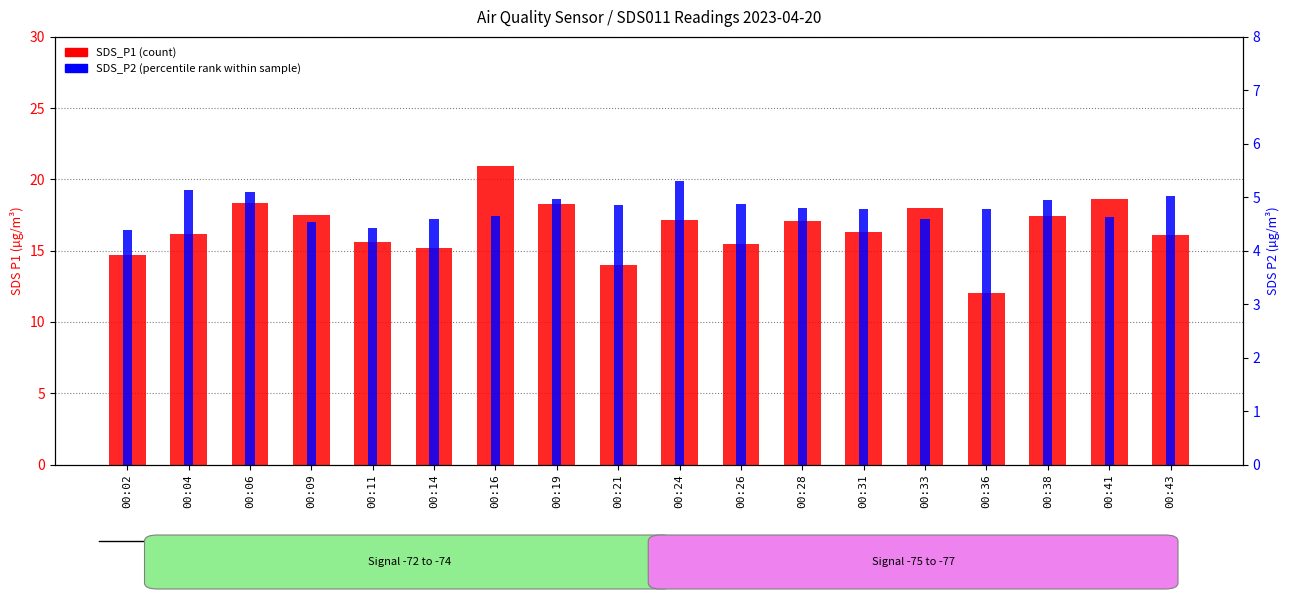

True or false: SDS_P1 (count) has a value of 17.1 at 00:28.

True